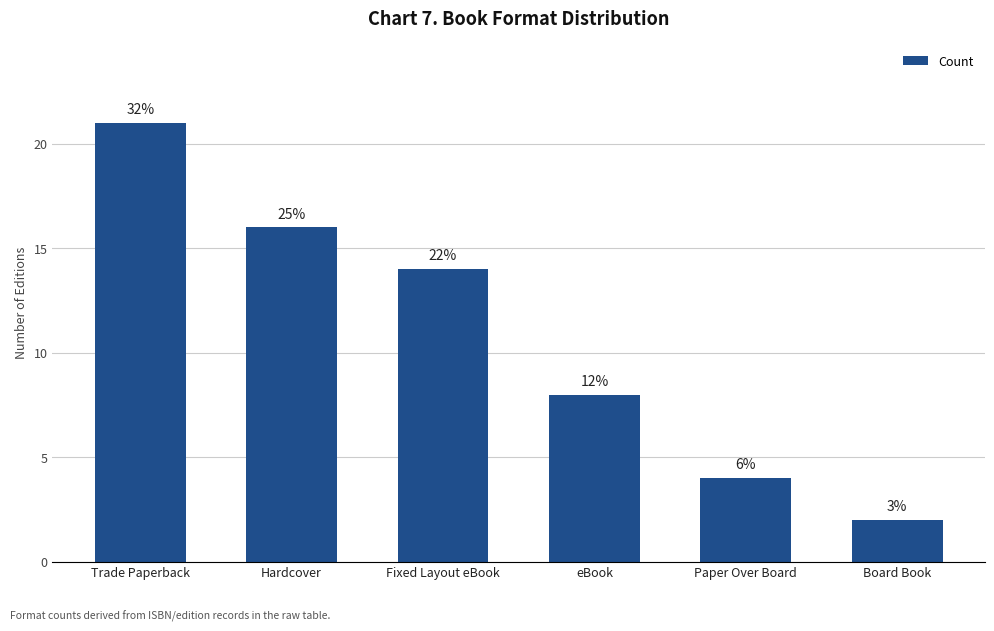

Reading left to right, what are all the values shown in this chart?

Trade Paperback=21	Hardcover=16	Fixed Layout eBook=14	eBook=8	Paper Over Board=4	Board Book=2